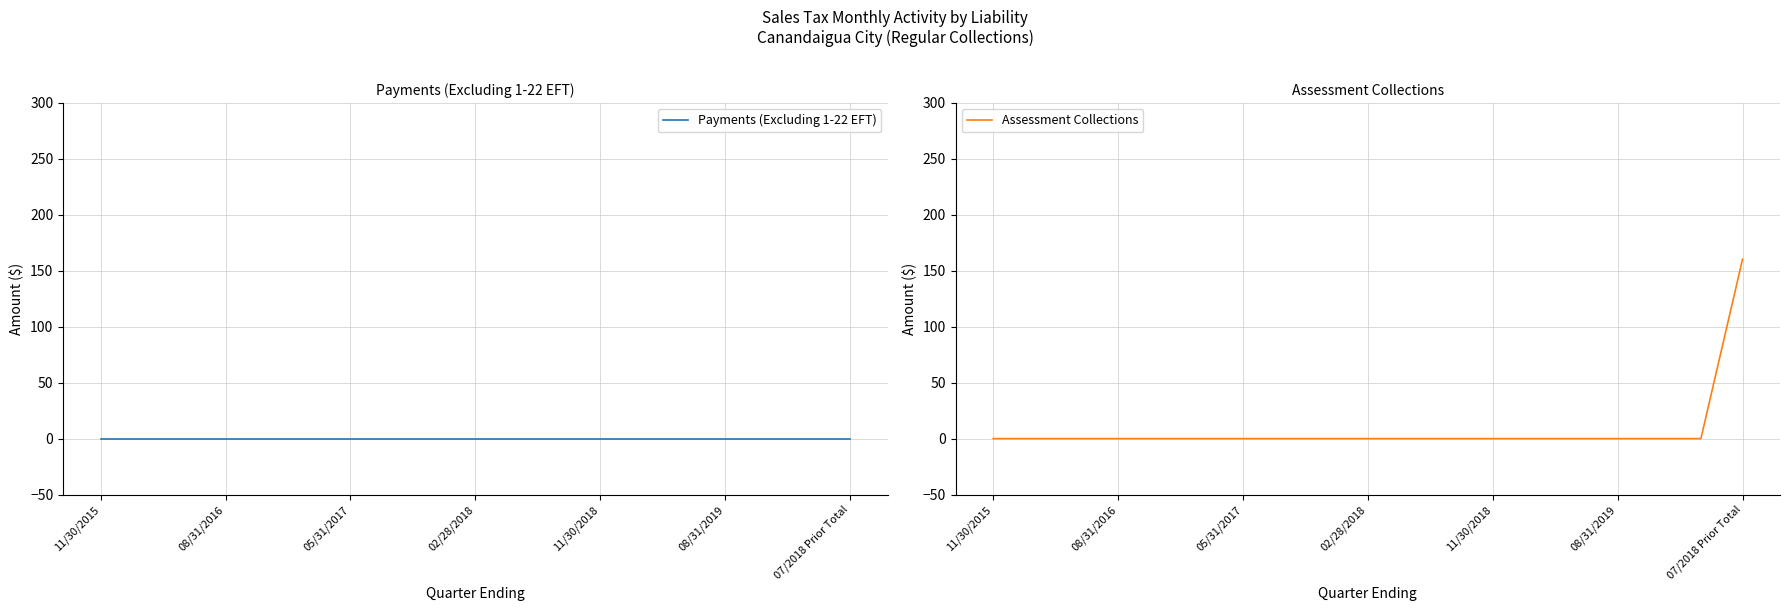

Which series has the largest range (max minus min)?

Assessment Collections